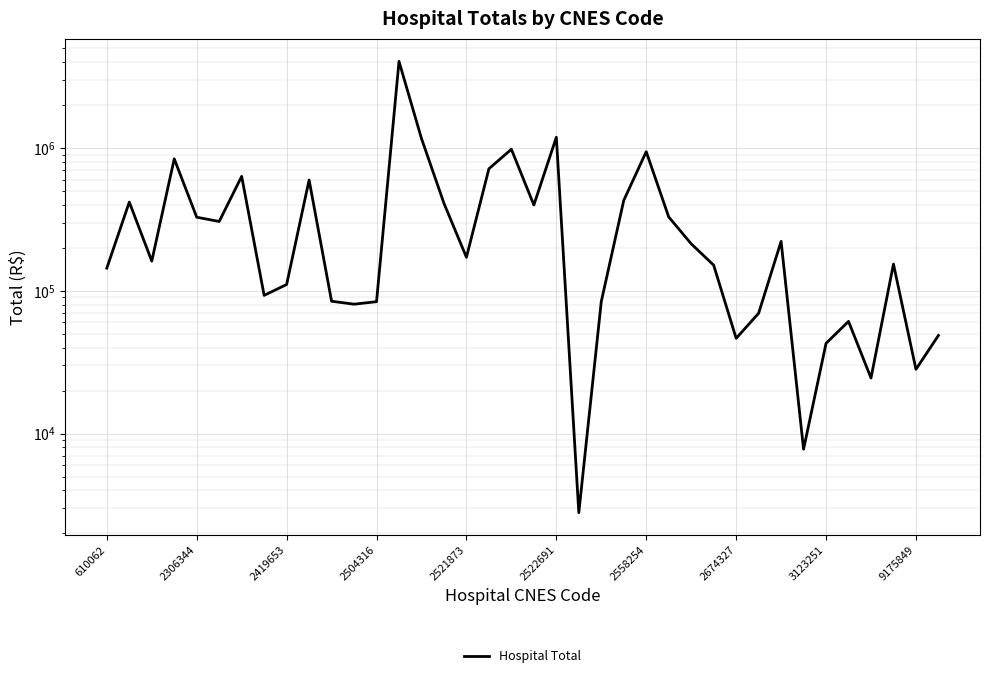

Which category has the lowest value across all series?

21